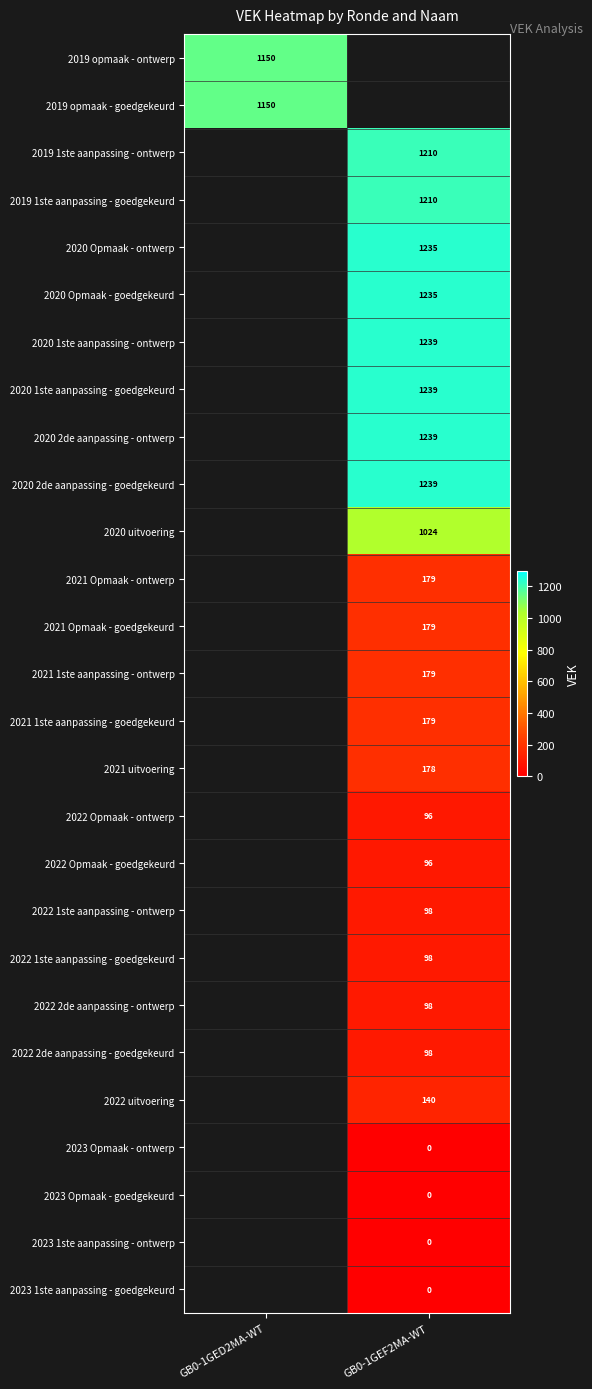

The value of 2019 1ste aanpassing - goedgekeurd at GB0-1GEF2MA-WT is 1210. True or false?

True